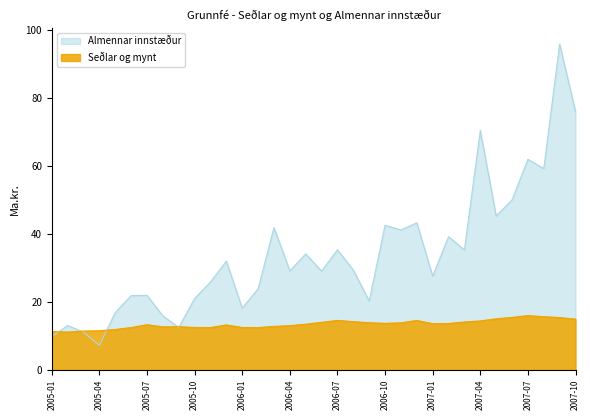

What value does the Almennar innstæður series have at 2007-10?

75.9